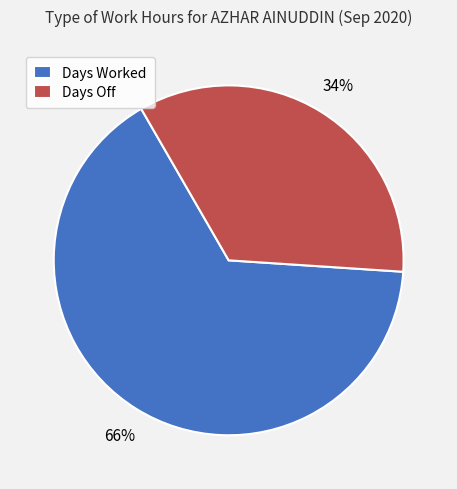

What is the majority slice?

Days Worked